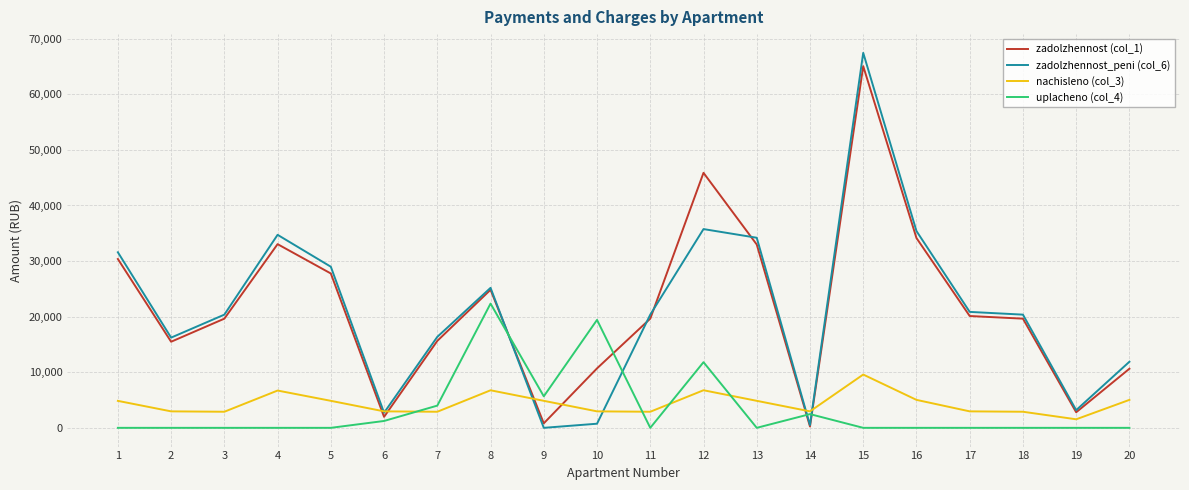

Is it true that zadolzhennost_peni (col_6) equals 117457.7 at 15?

False